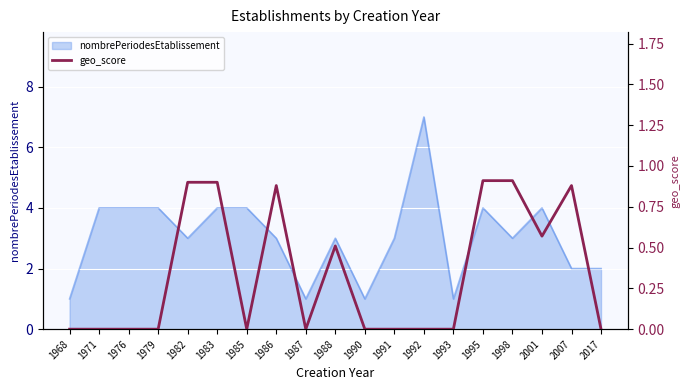

True or false: the data shows 0.4 at 1987.

False